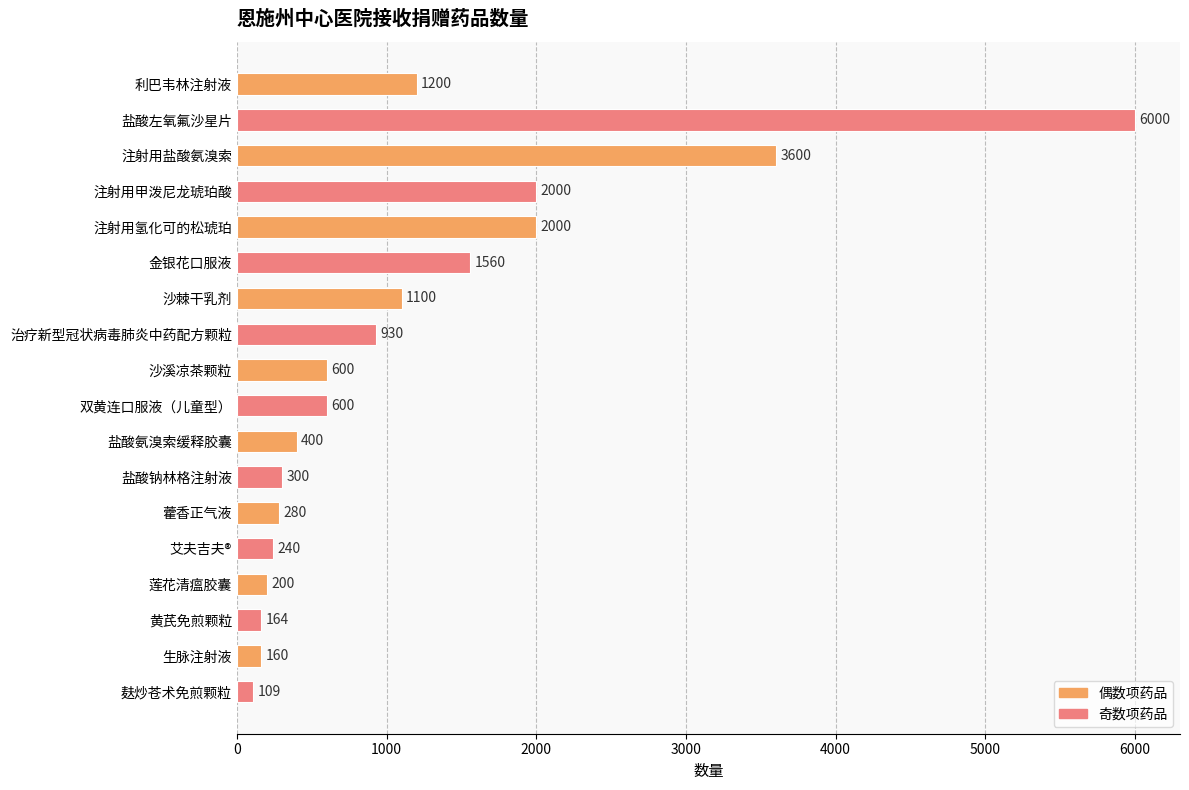

What is the sum of all values?

21443